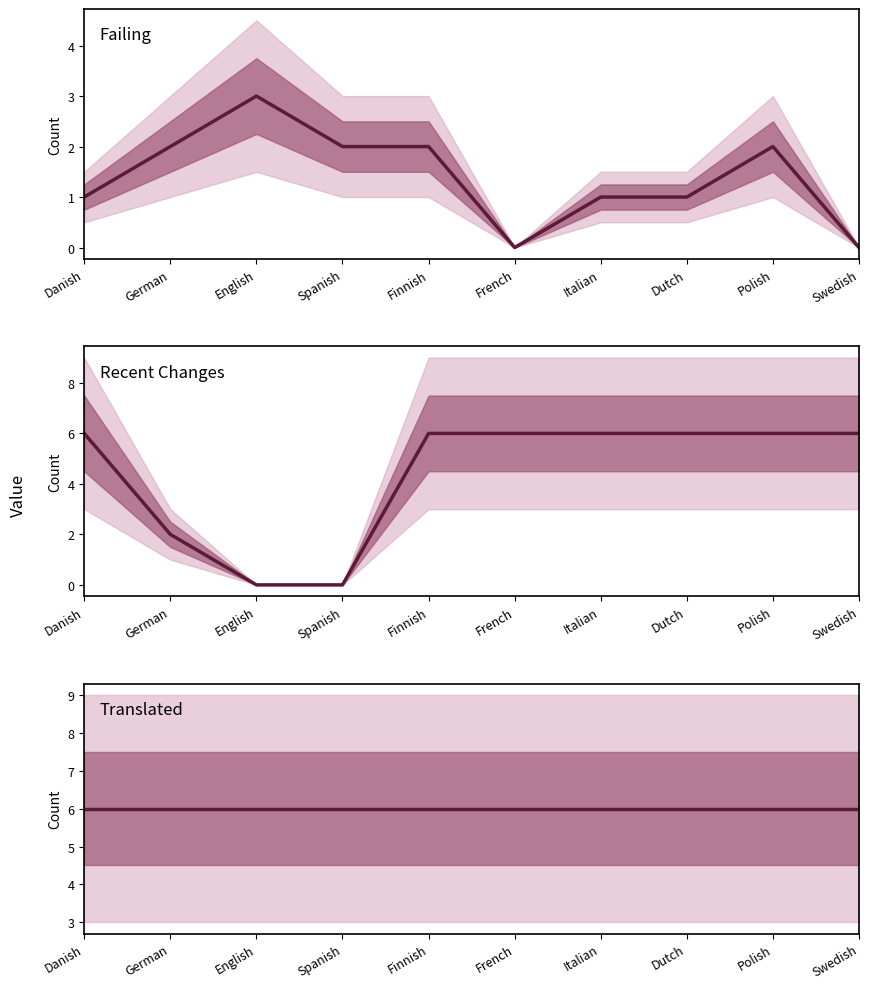

The value of Recent Changes at Dutch is 9. True or false?

False